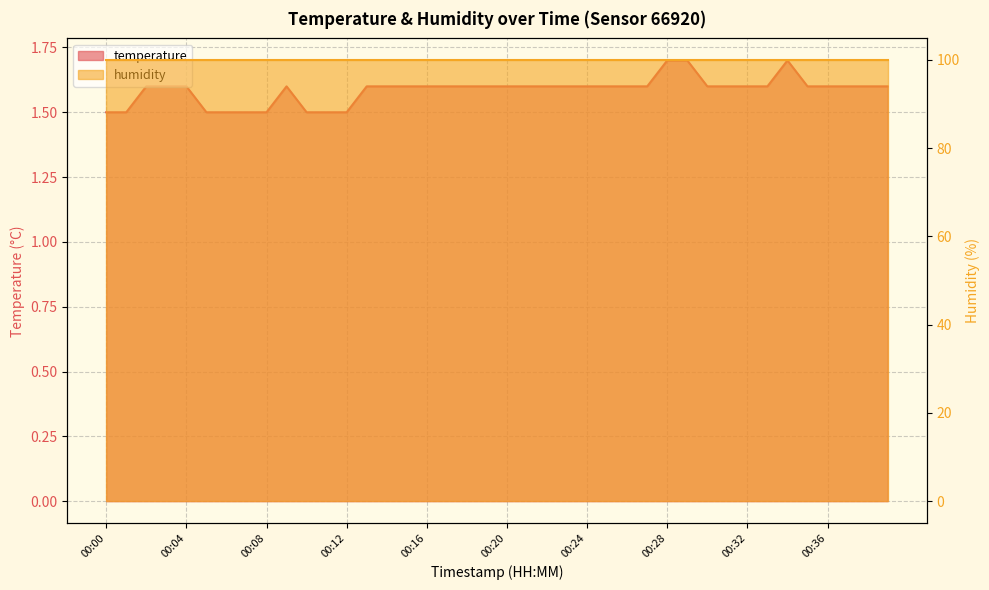

Reading left to right, transcribe all the data shown in this chart.

1.5	1.5	1.6	1.6	1.6	1.5	1.5	1.5	1.5	1.6	1.5	1.5	1.5	1.6	1.6	1.6	1.6	1.6	1.6	1.6	1.6	1.6	1.6	1.6	1.6	1.6	1.6	1.6	1.7	1.7	1.6	1.6	1.6	1.6	1.7	1.6	1.6	1.6	1.6	1.6